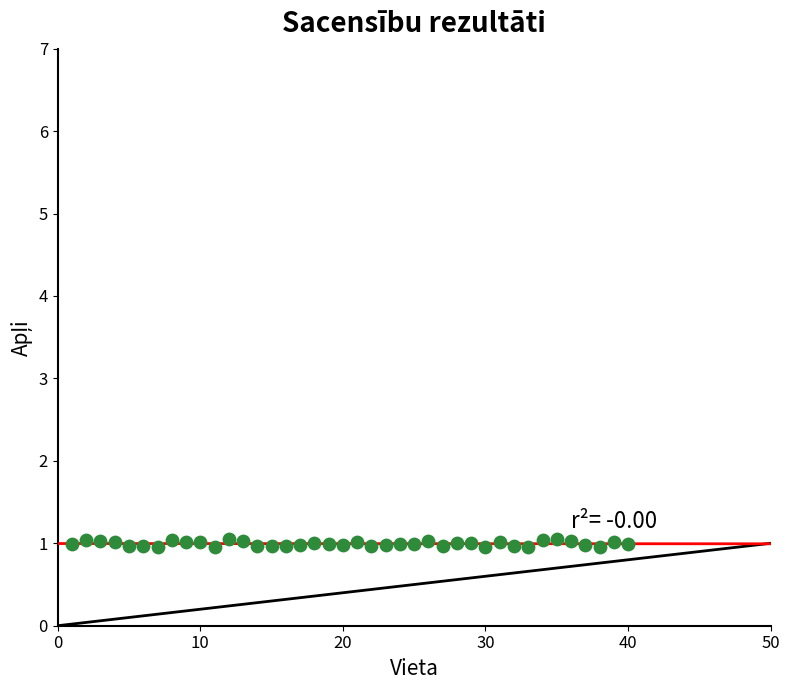

What is the range of X values (max minus min)?

39.0